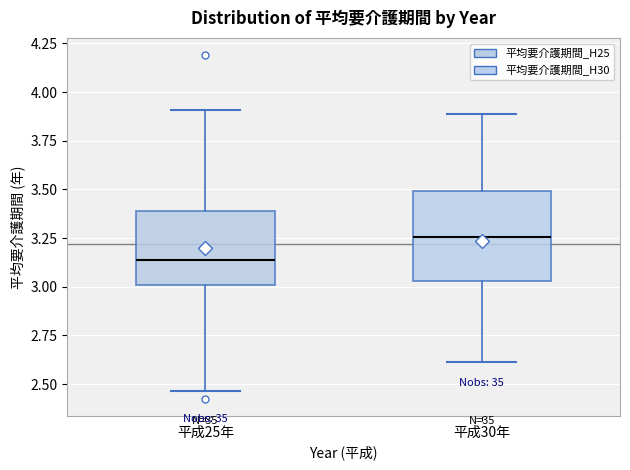

Reading left to right, read every box against the y-axis: the position of its median line, the range the box covers, and the ends of its whiskers. The values are not printed on the chart, so give them approximately, as read against the axis.

平成25年: median 3.15, box 3.00 to 3.40, whiskers 2.45 to 3.90
平成30年: median 3.25, box 3.05 to 3.50, whiskers 2.60 to 3.90